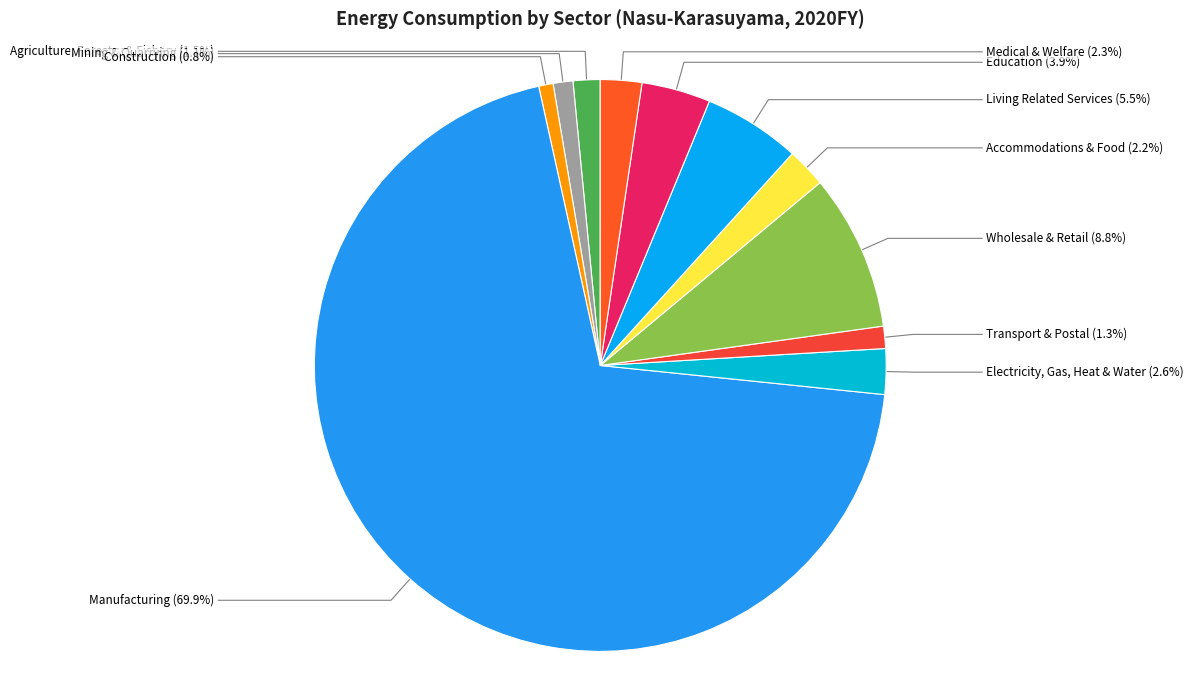

Is there any slice that represents more than half of the pie?

Yes